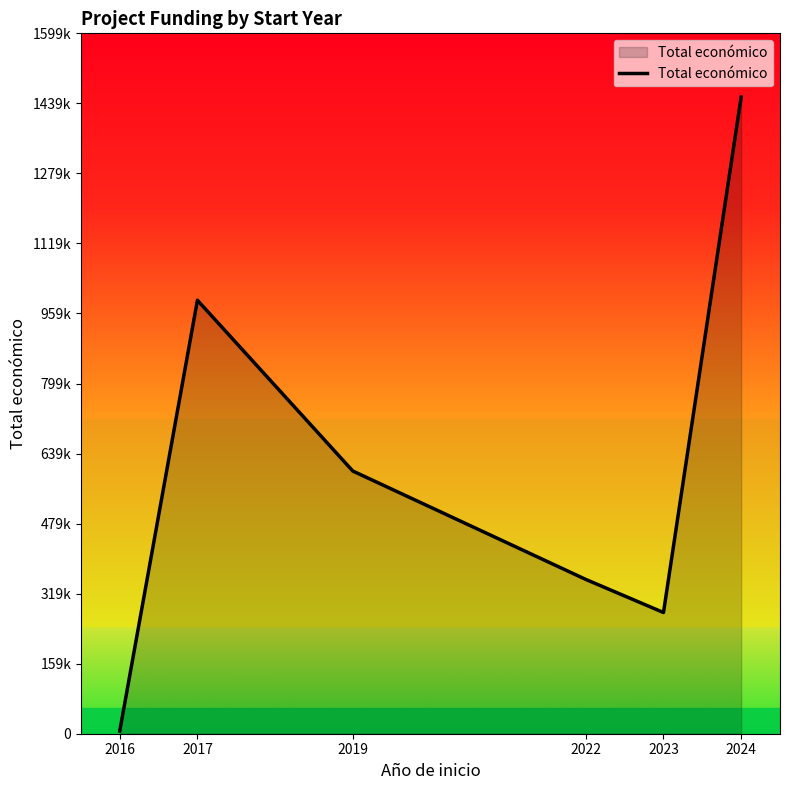

Does the chart have visible grid lines?

No